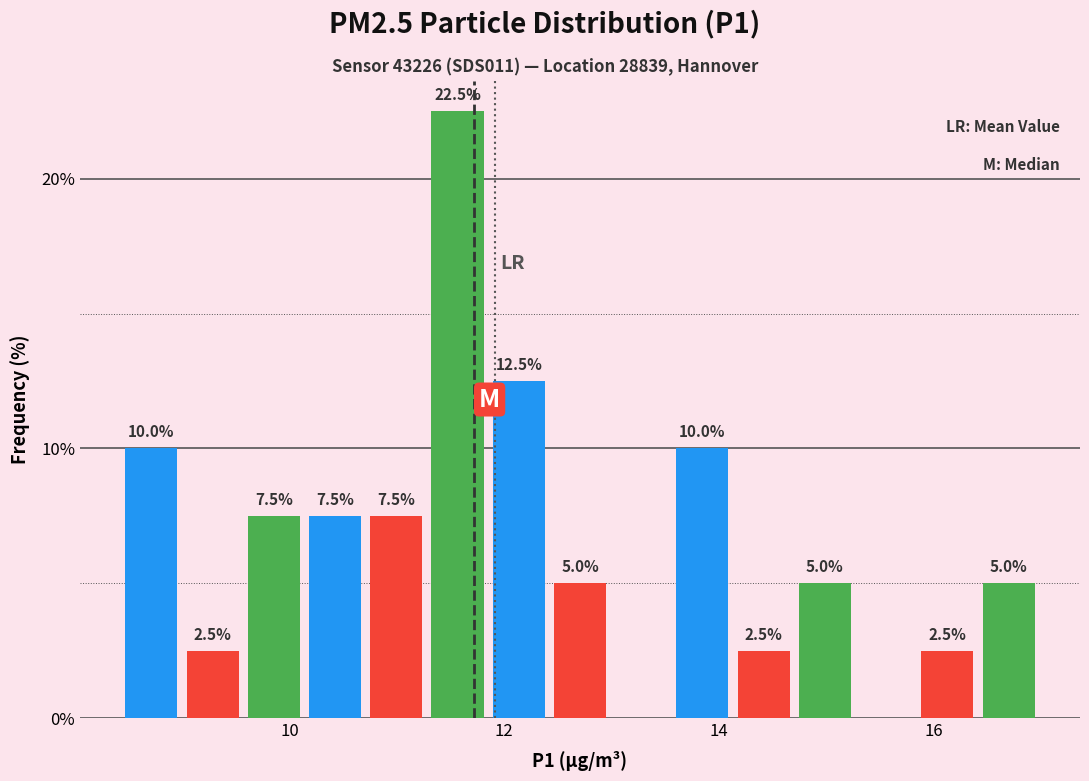

Read against the x-axis, roughly where is the centre of the tallest bar?

11.6